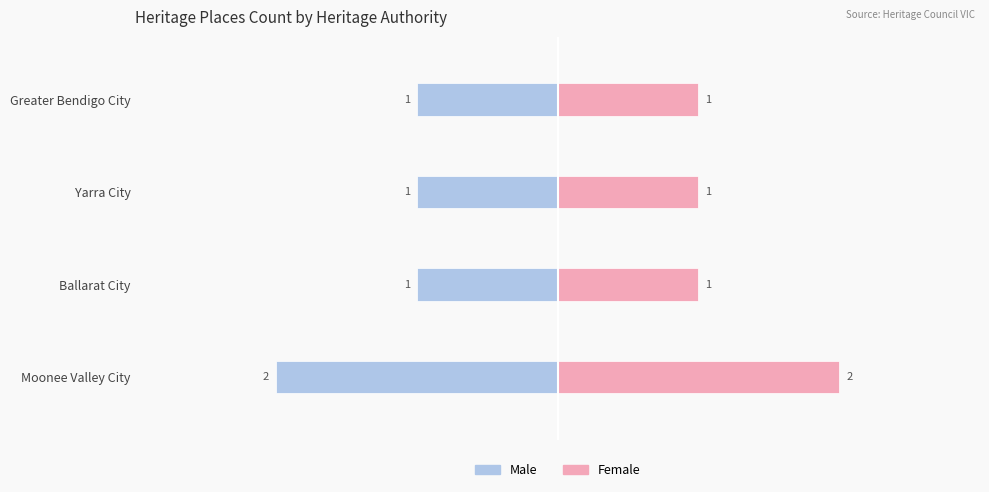

The value of Female at Ballarat City is 1. True or false?

False